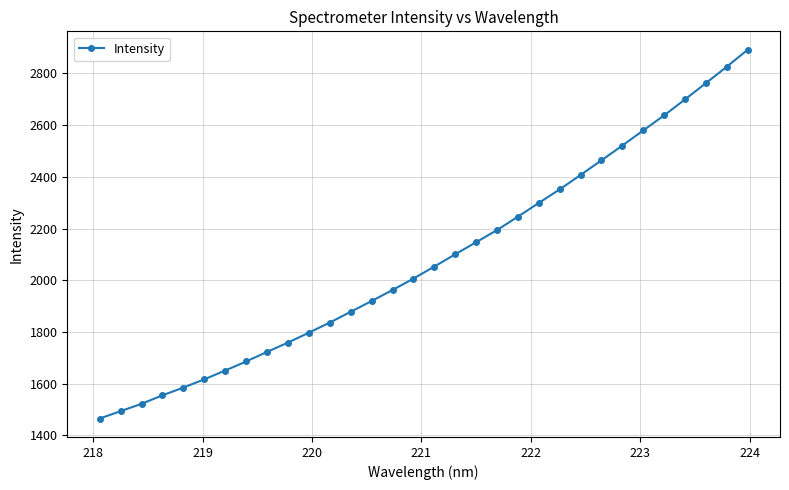

What is the value of the 25th point from the left?

2463.5